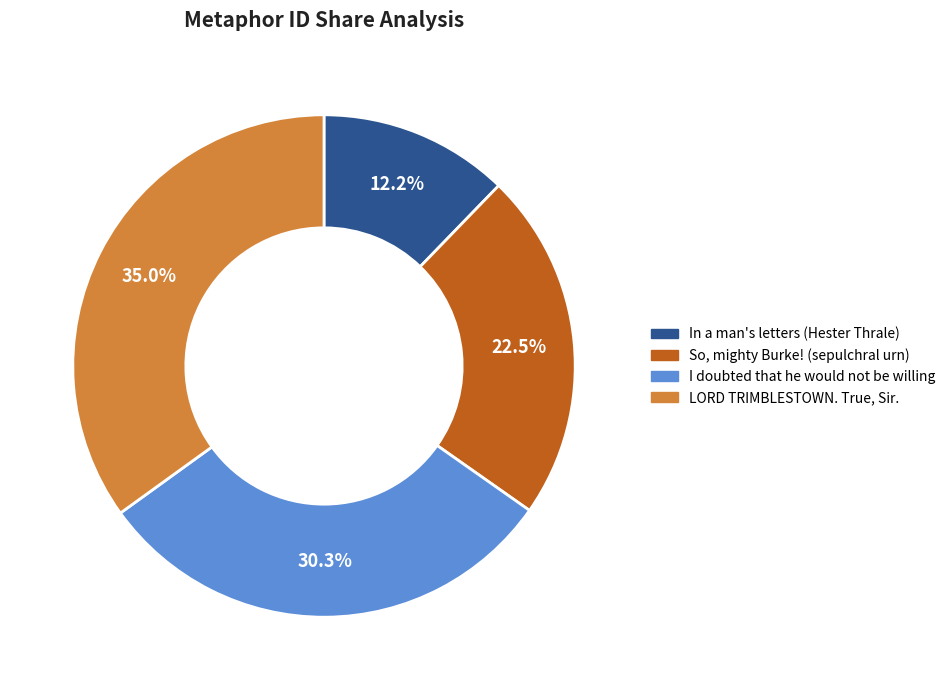

Approximately how many times larger is the value at I doubted that he would not be willing compared to LORD TRIMBLESTOWN. True, Sir.?

0.9